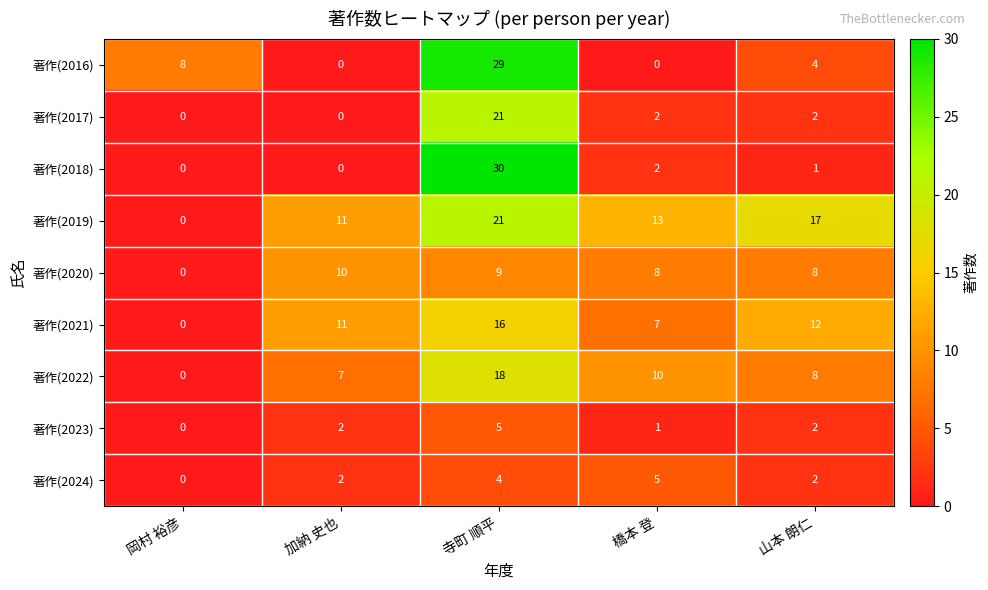

Count the number of data series in this chart.

9